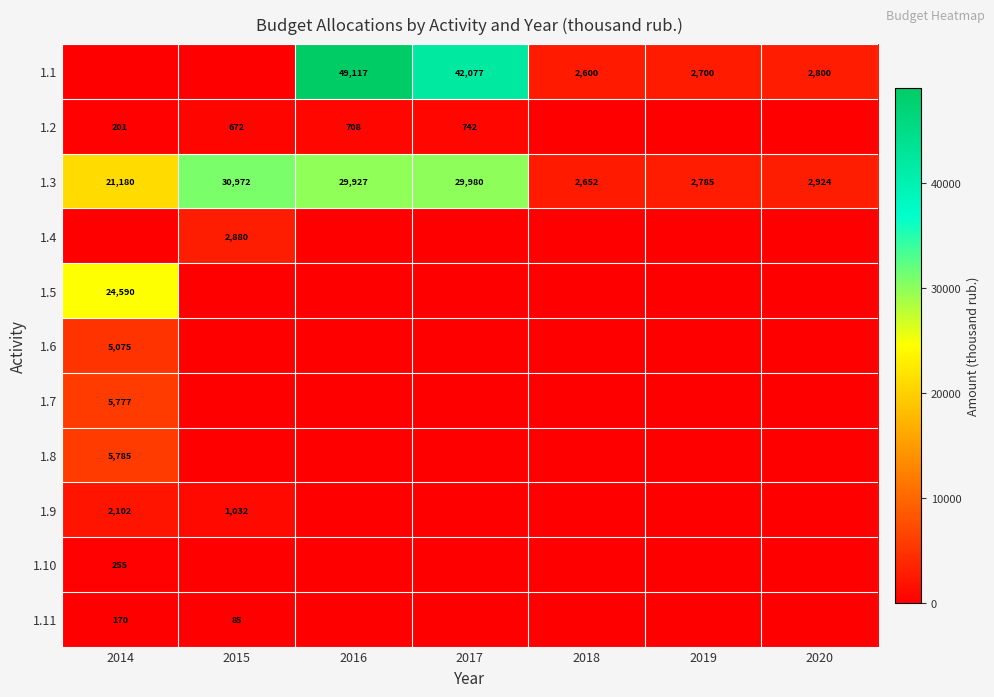

What is the maximum value shown in the chart?

49117.1